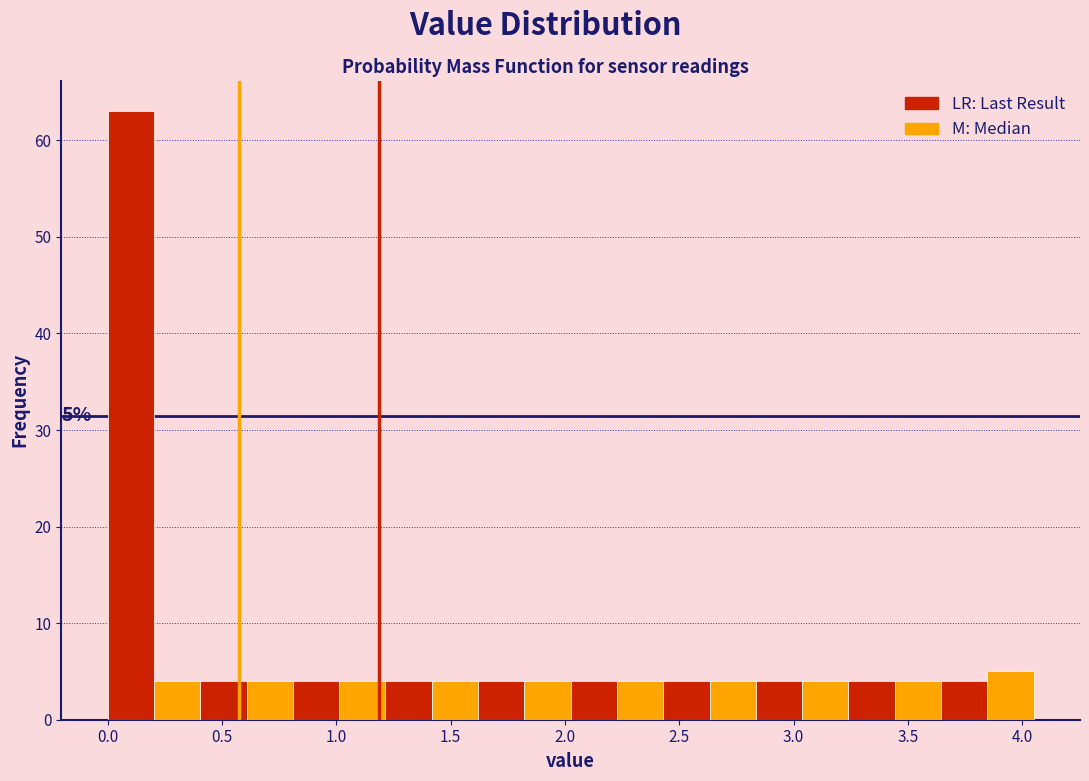

Which range on the x-axis has the tallest bar?

0.00 to 0.20